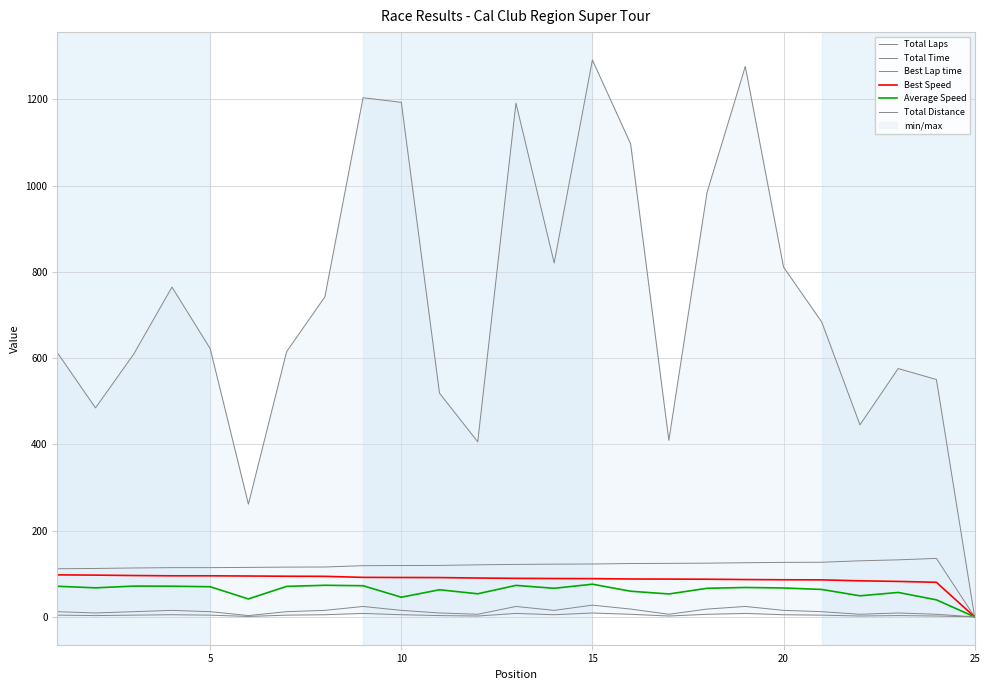

What is the difference between the maximum and minimum values in the Total Time series?

1291.4